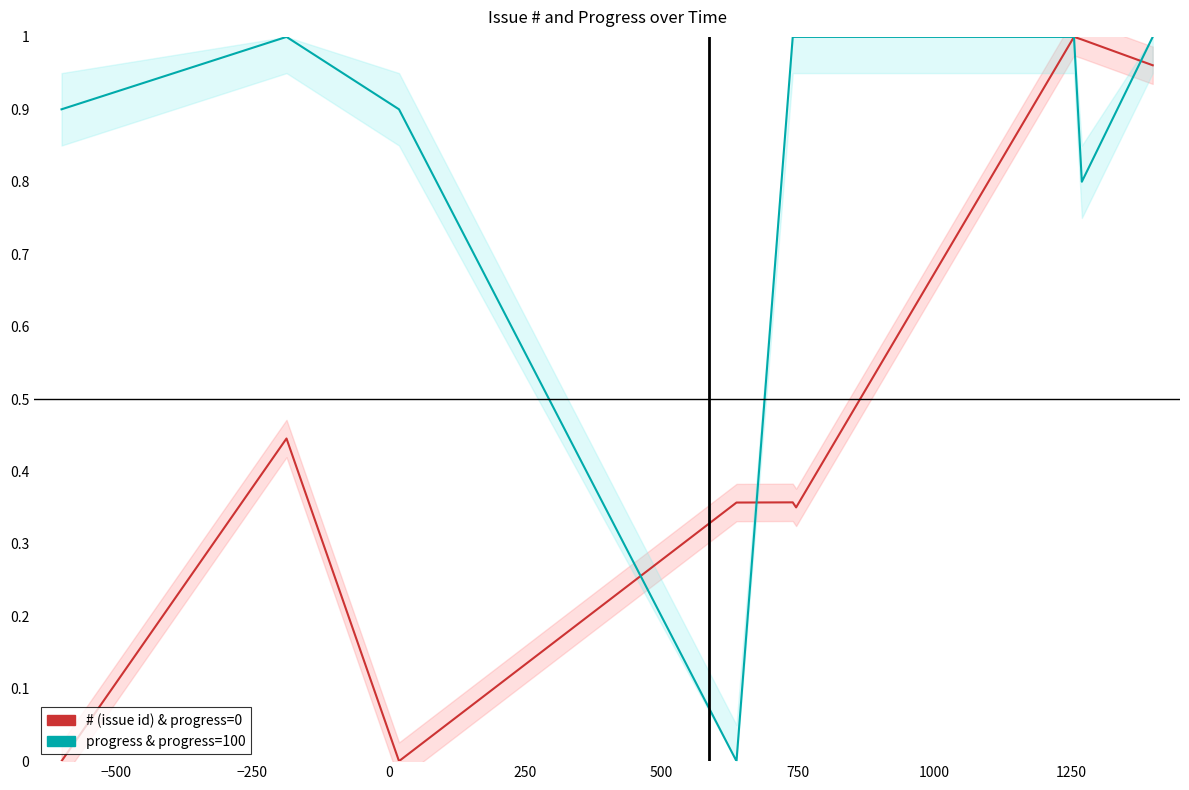

Which series has the largest range (max minus min)?

# (issue id) & progress=0